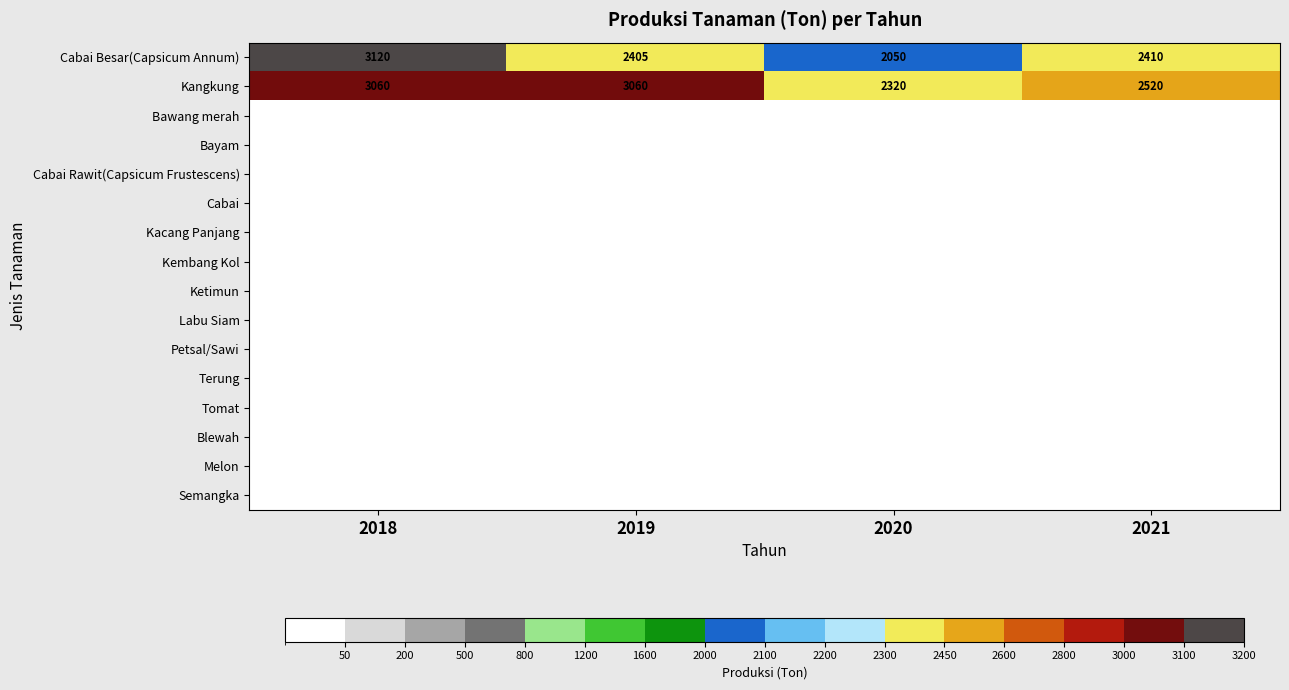

List the labels in order of Cabai Besar(Capsicum Annum) value, largest first.

2018, 2021, 2019, 2020